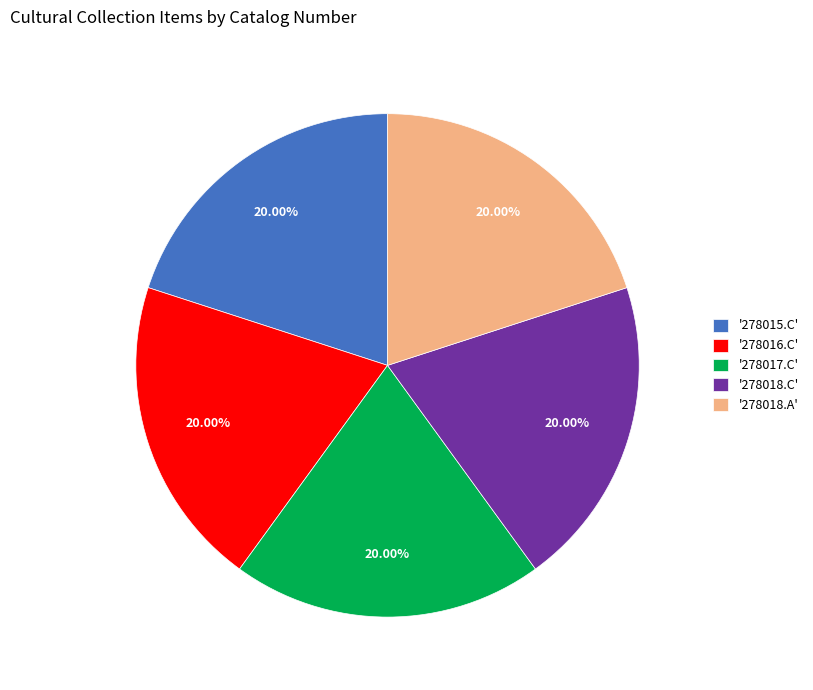

Combined, do '278018.C' and '278017.C' account for over 50%?

No